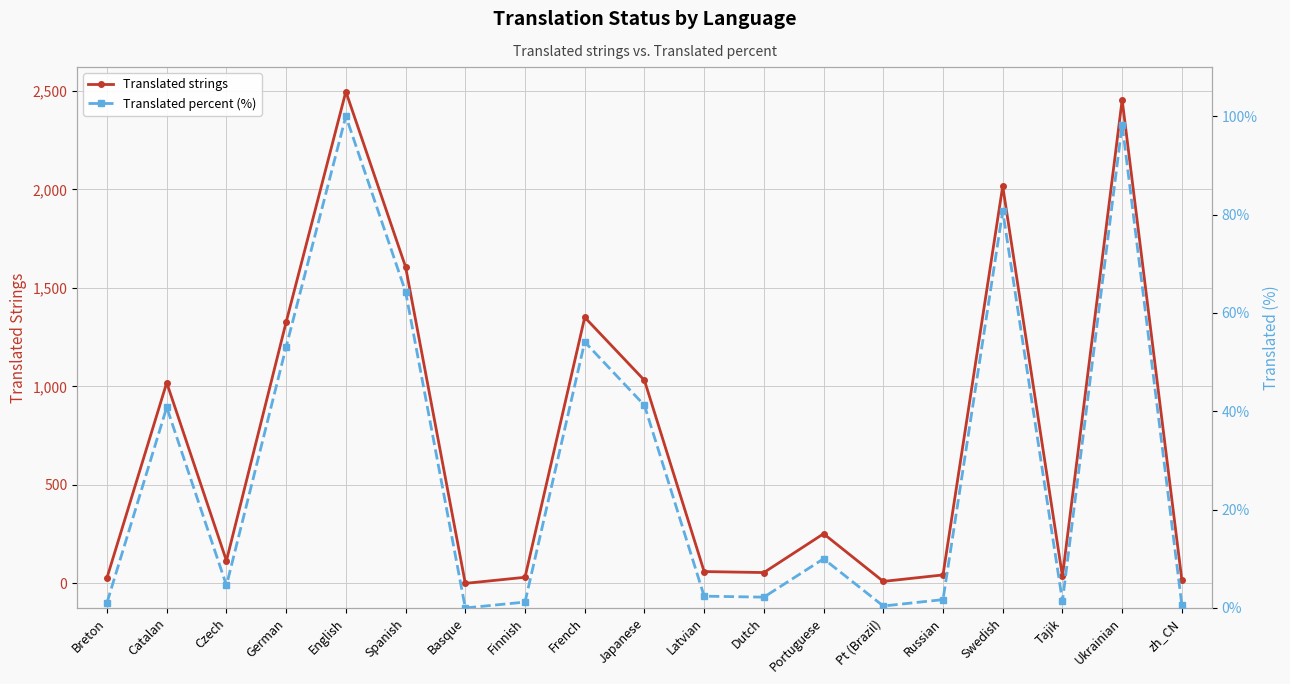

What is the difference between the maximum and minimum values in the Translated percent (%) series?

100.0